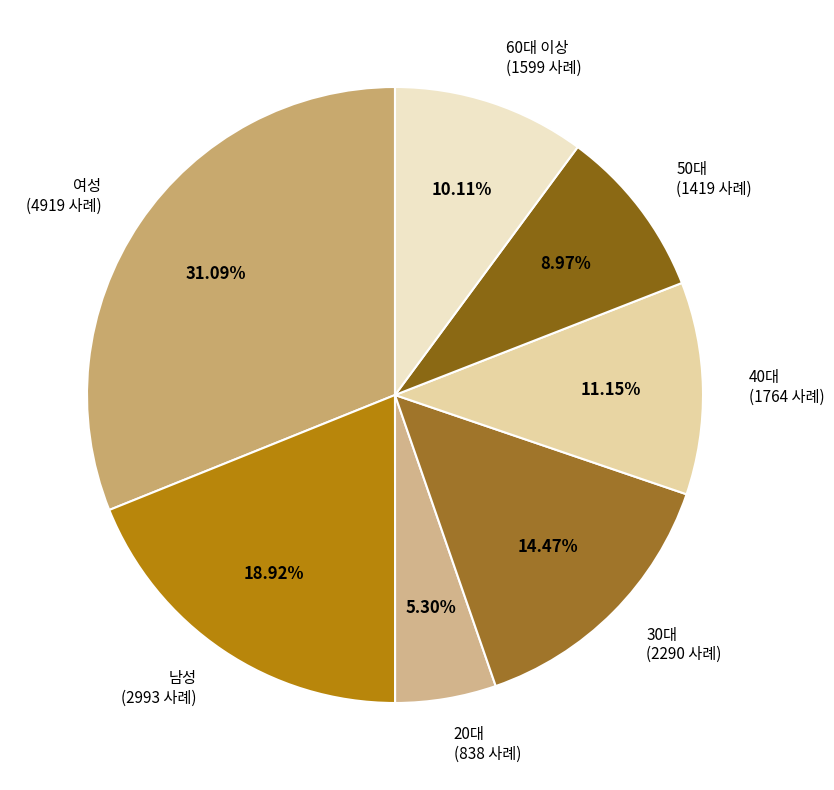

Is it true that 40대 is 11% of the pie?

True